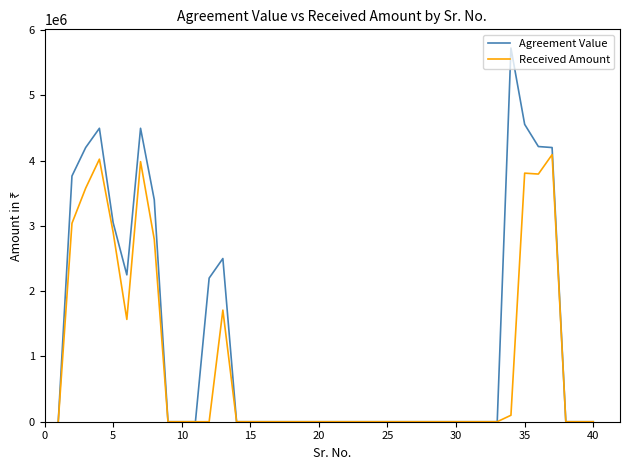

List the series in order of their overall mean, highest first.

Agreement Value, Received Amount